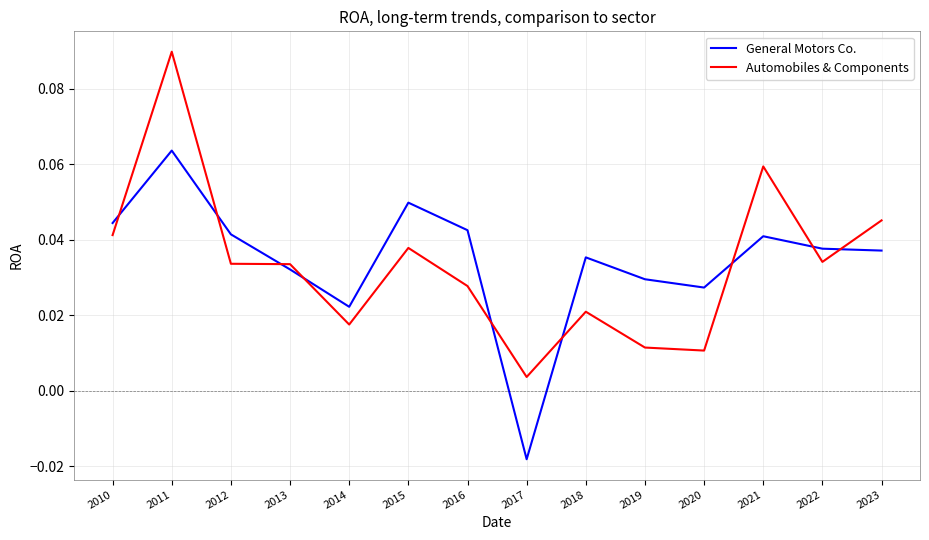

At which category does the chart reach its peak across all series?

2011